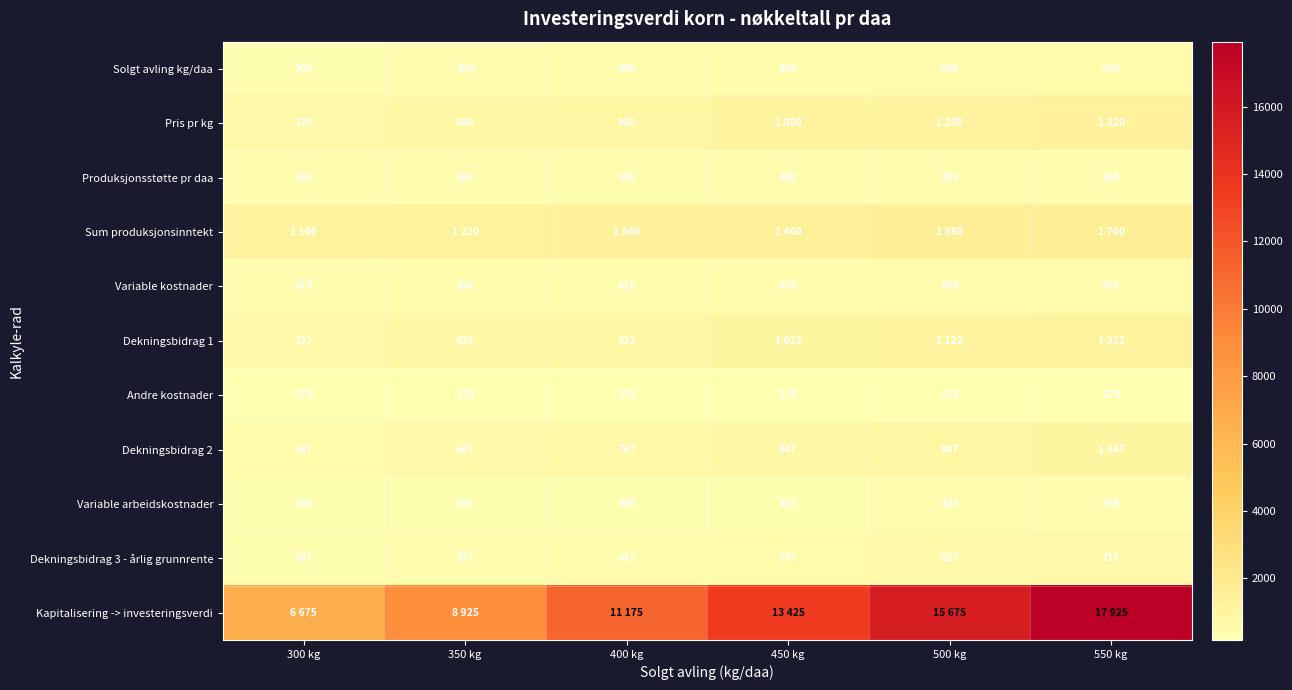

What is the sum of all Variable arbeidskostnader values?

1830